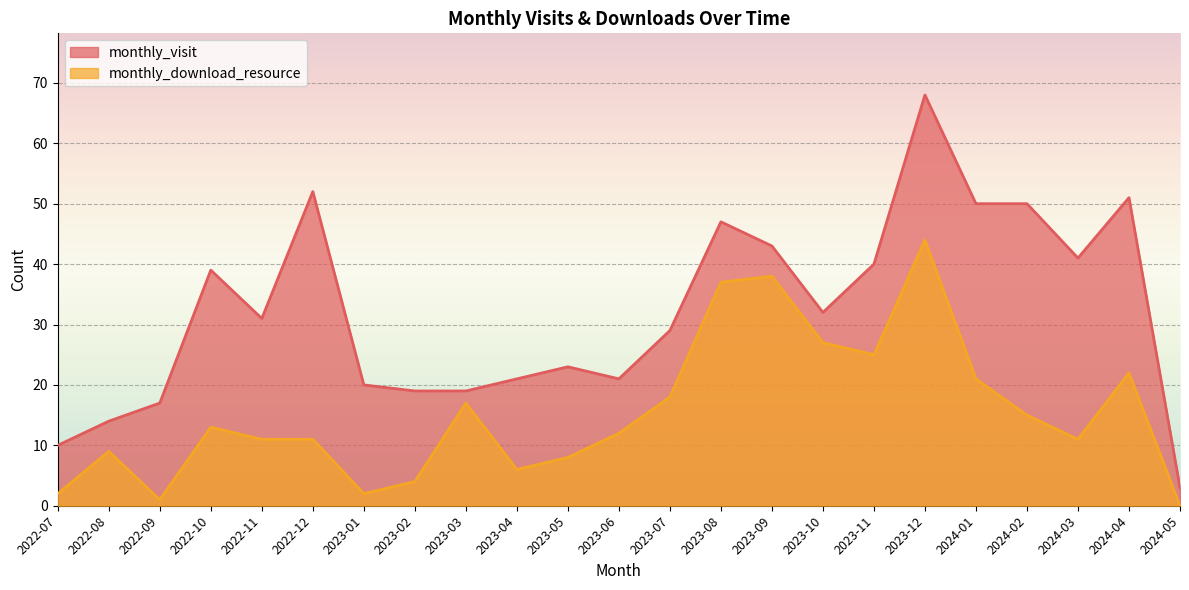

Reading left to right, list all the values displayed in this chart.

monthly_visit: 10	14	17	39	31	52	20	19	19	21	23	21	29	47	43	32	40	68	50	50	41	51	3
monthly_download_resource: 2	9	1	13	11	11	2	4	17	6	8	12	18	37	38	27	25	44	21	15	11	22	0